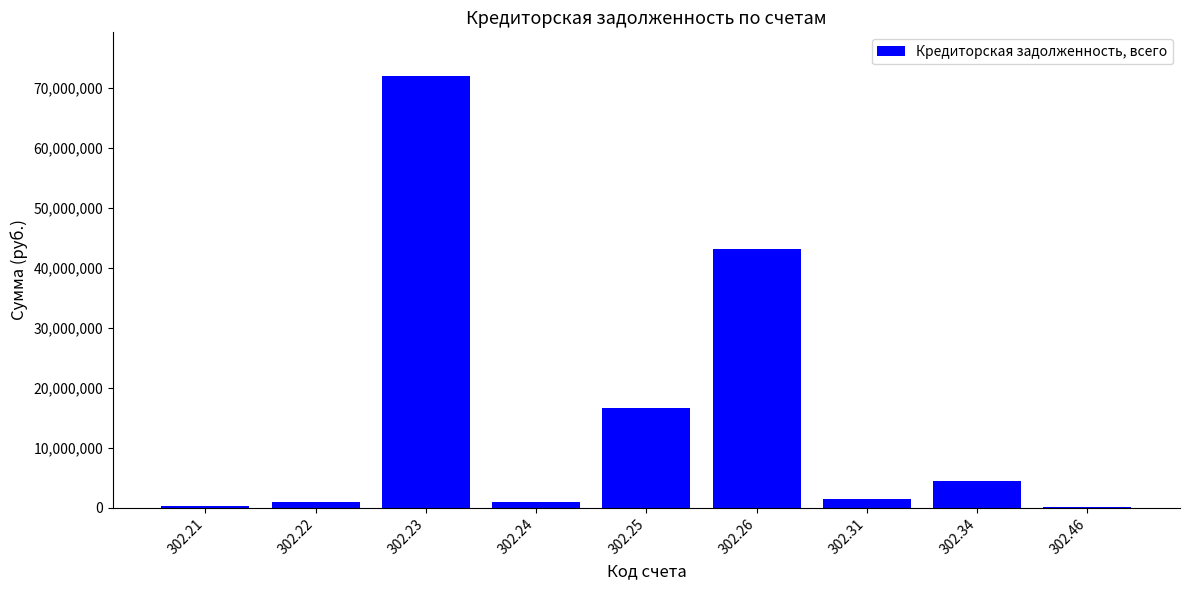

Where does the data first go above 1407669?

302.23